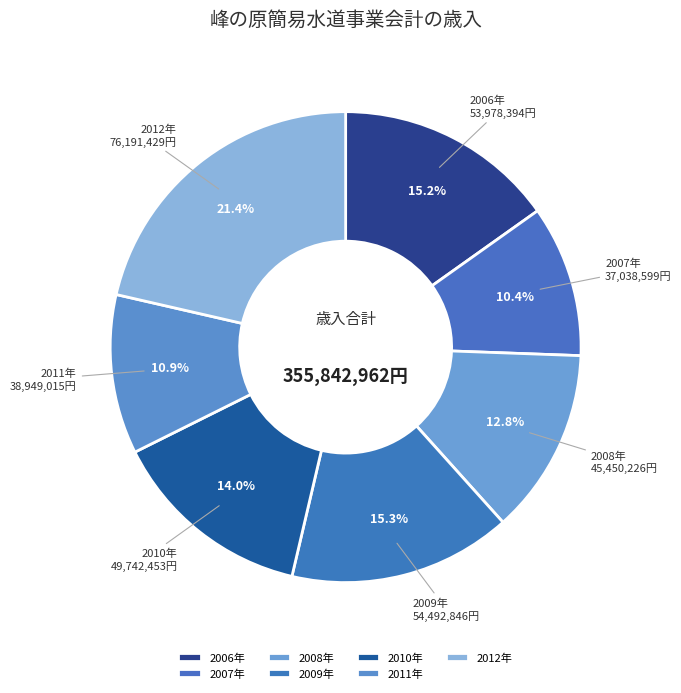

Do 2010年 and 2011年 together represent more than half of the pie?

No